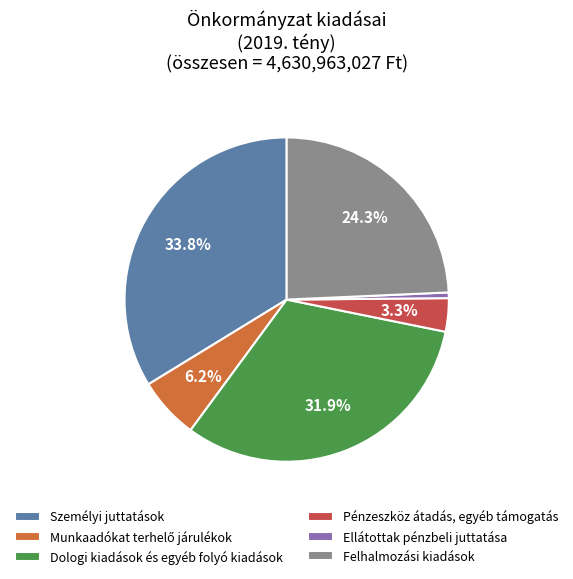

Between Pénzeszköz átadás, egyéb támogatás and Személyi juttatások, which is larger?

Személyi juttatások